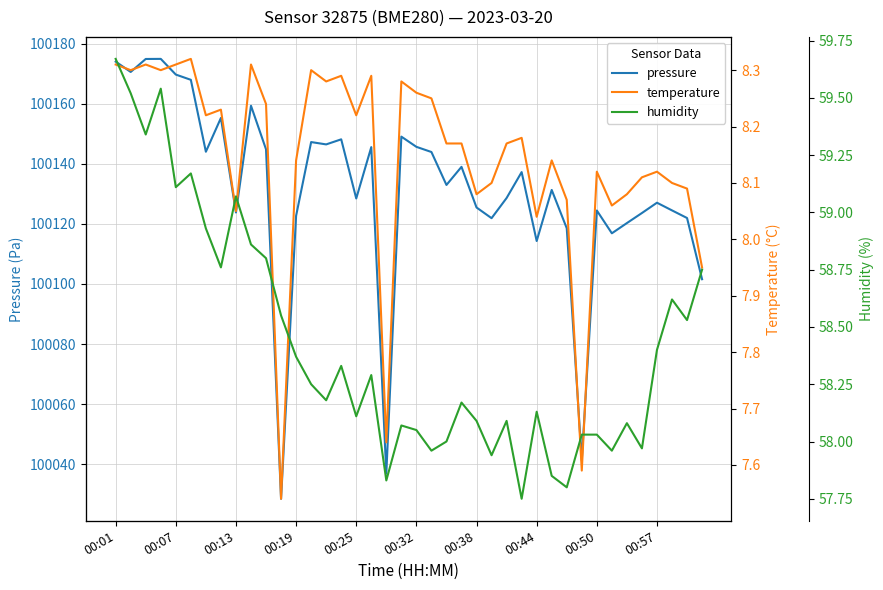

True or false: humidity and temperature cross at least once.

False